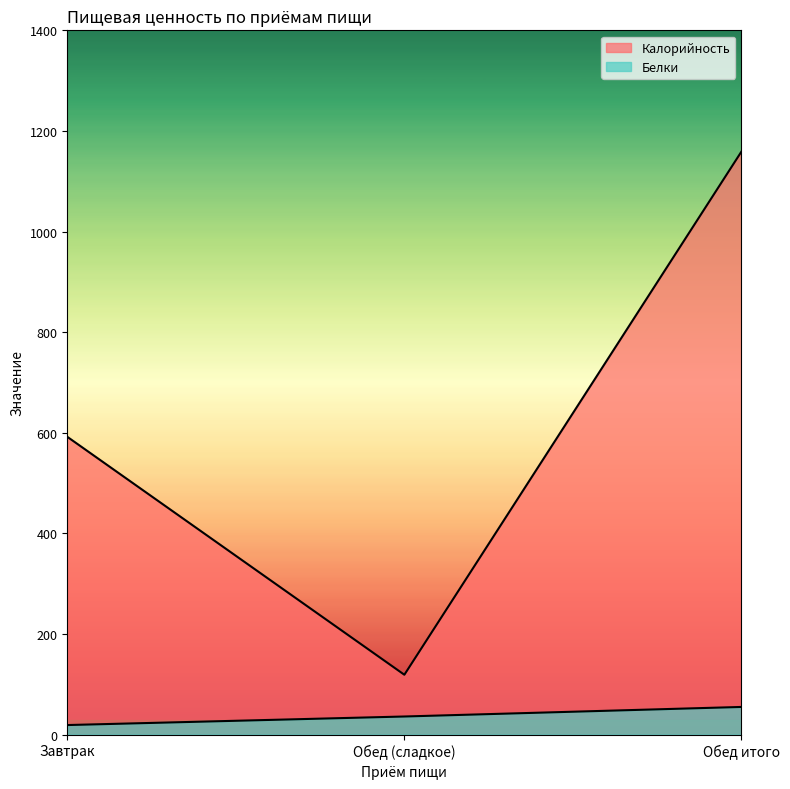

At how many categories does at least one series exceed 1025?

1